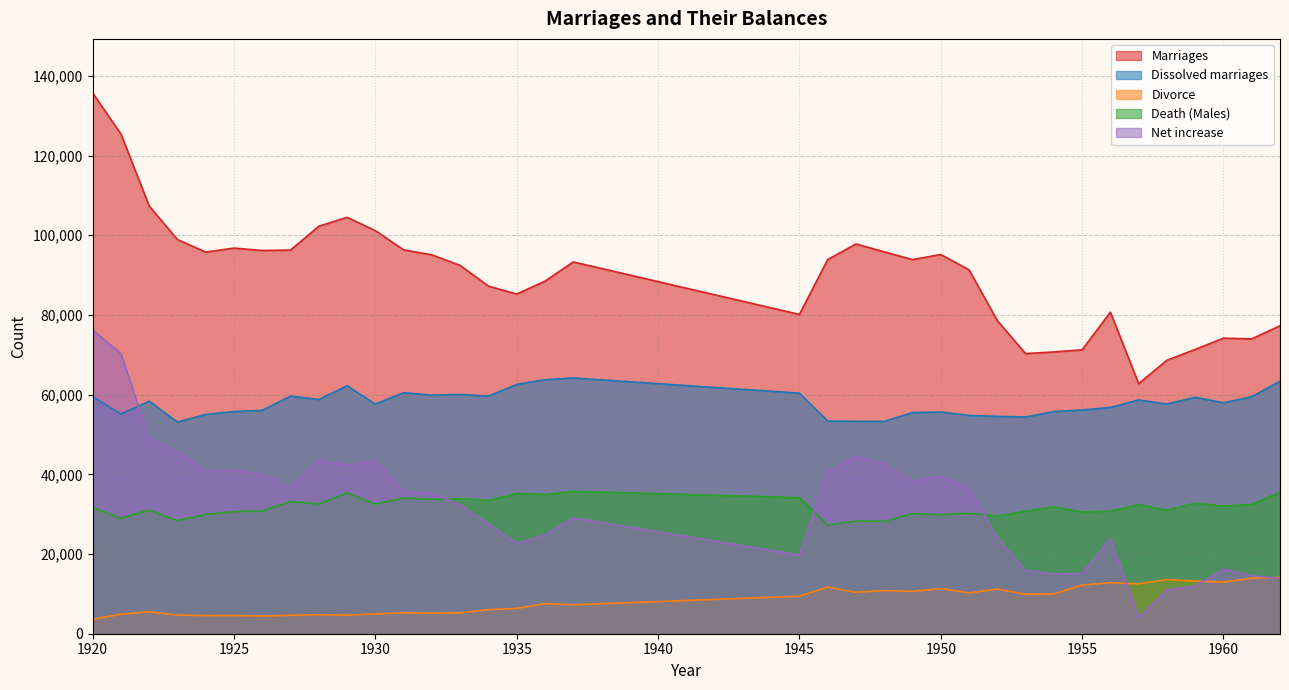

What are all the series names shown in the legend?

Marriages, Dissolved marriages, Divorce, Death (Males), Net increase